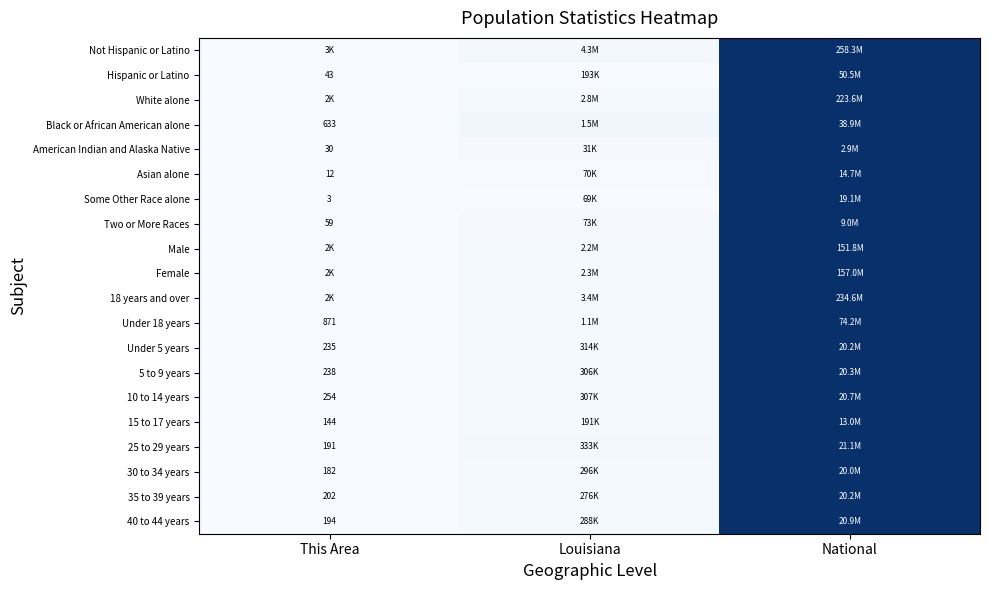

Count the number of categories in the chart.

3